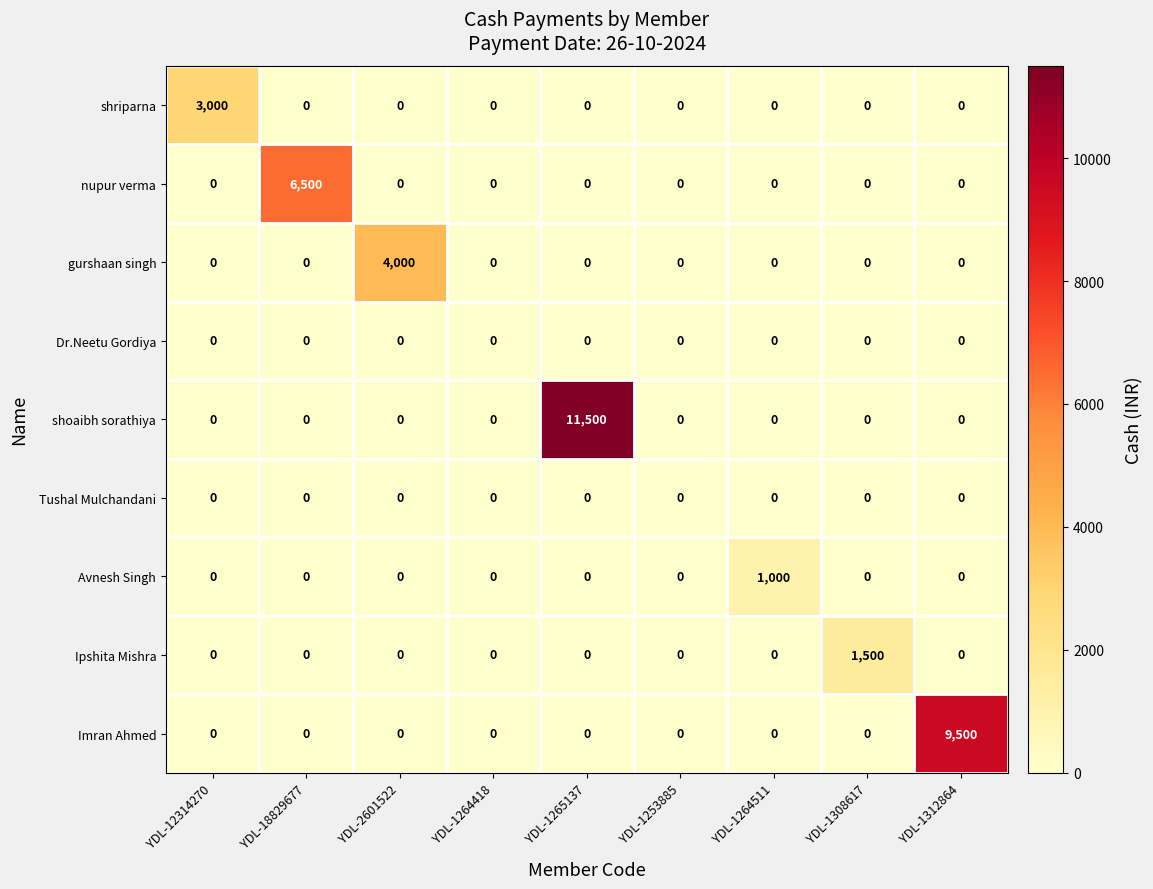

What is the maximum value for shoaibh sorathiya?

11500